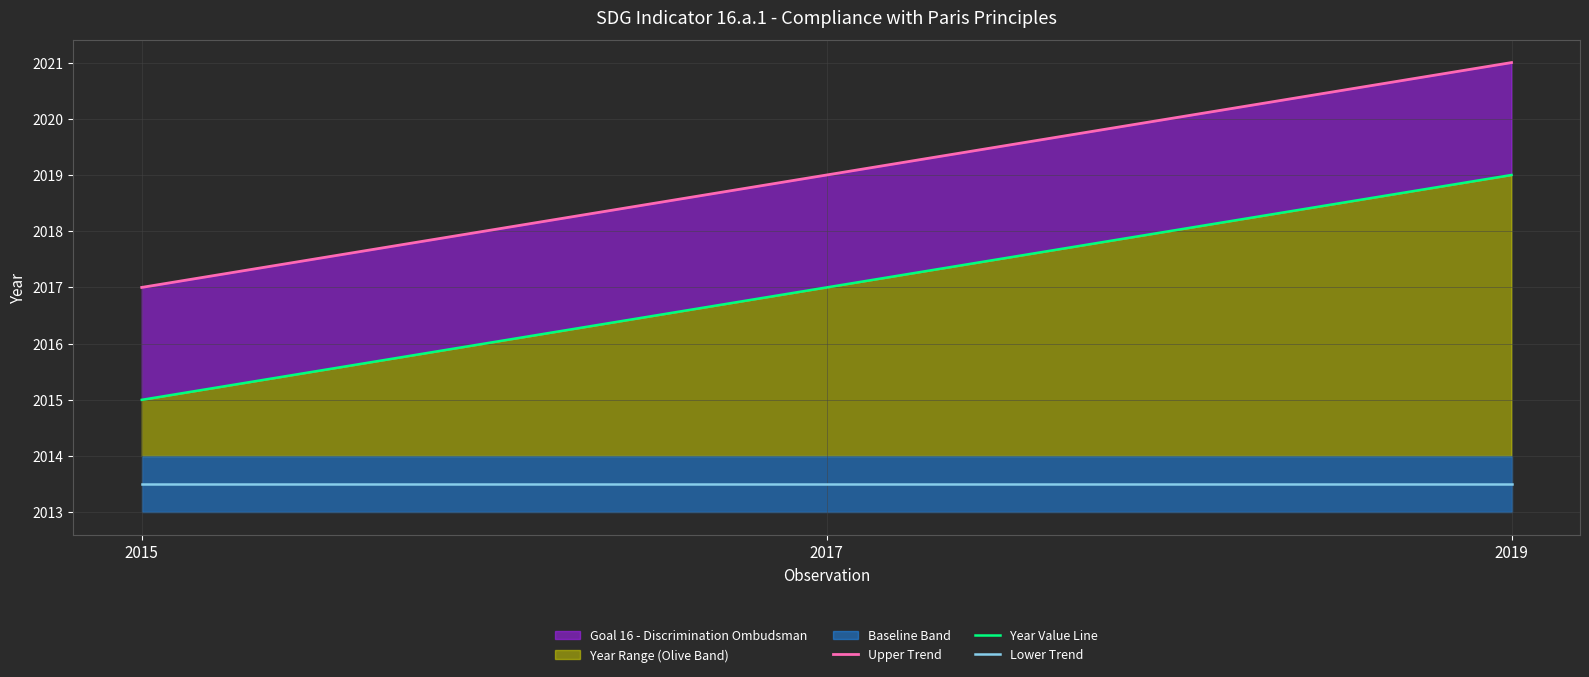

How many categories are shown in the chart?

3